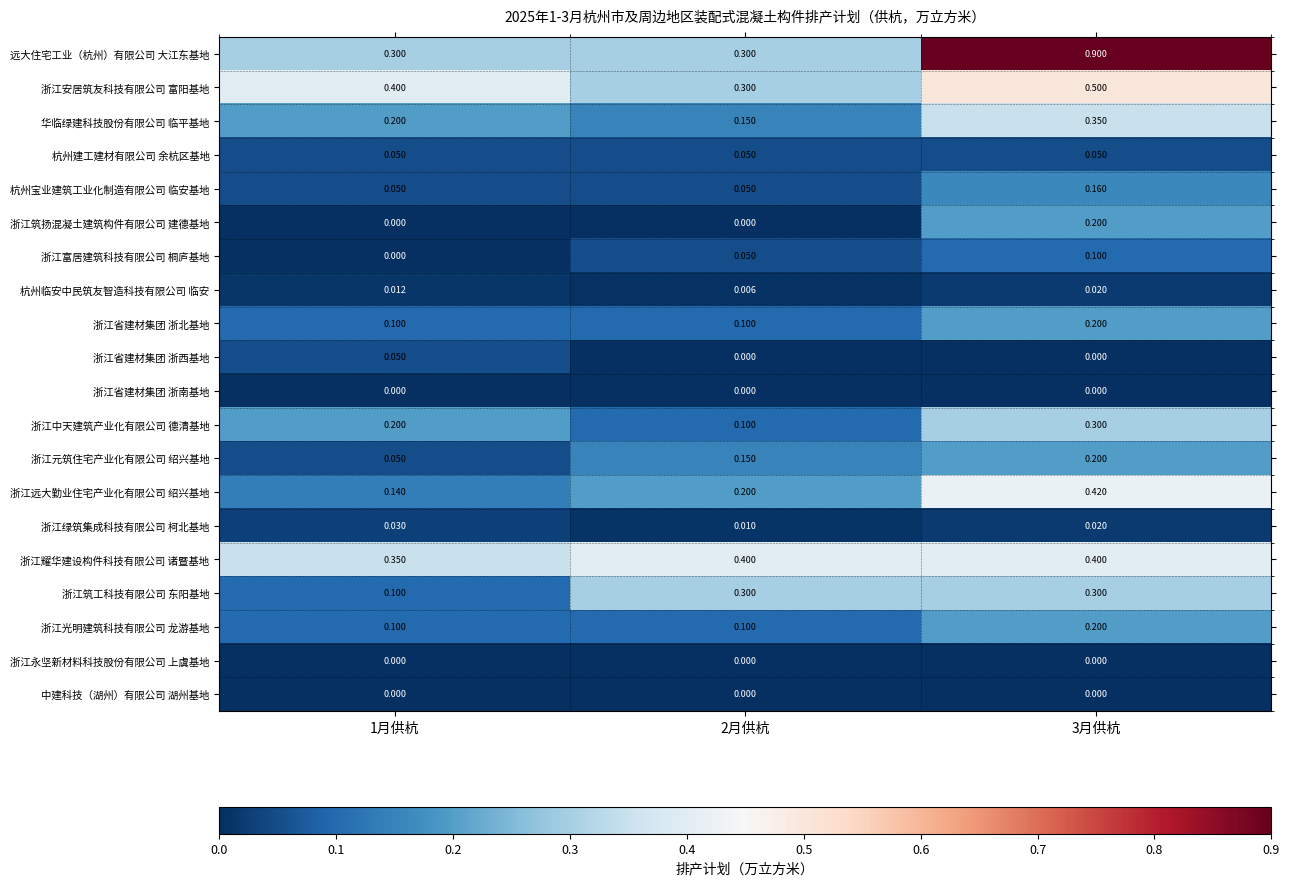

Between 1月供杭 and 3月供杭, which series saw the biggest shift?

远大住宅工业（杭州）有限公司 大江东基地